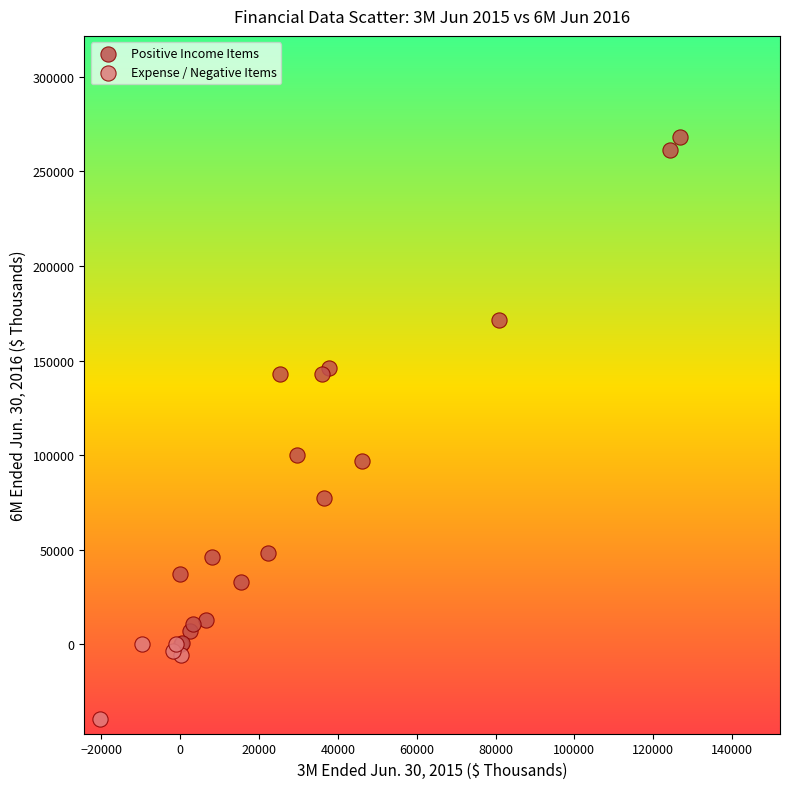

Which series contains the lowest Y value?

Expense / Negative Items